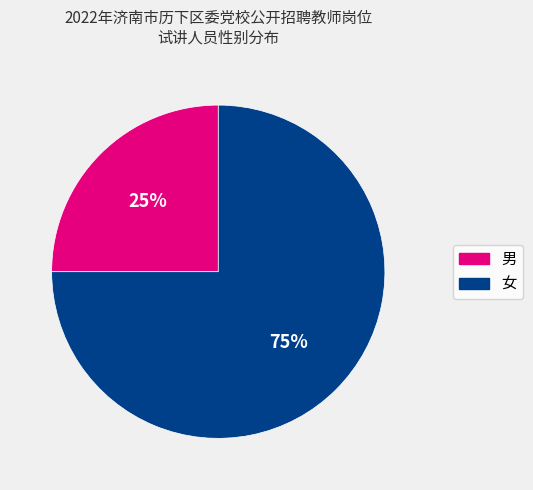

Approximately how many times larger is the value at 女 compared to 男?

3.0